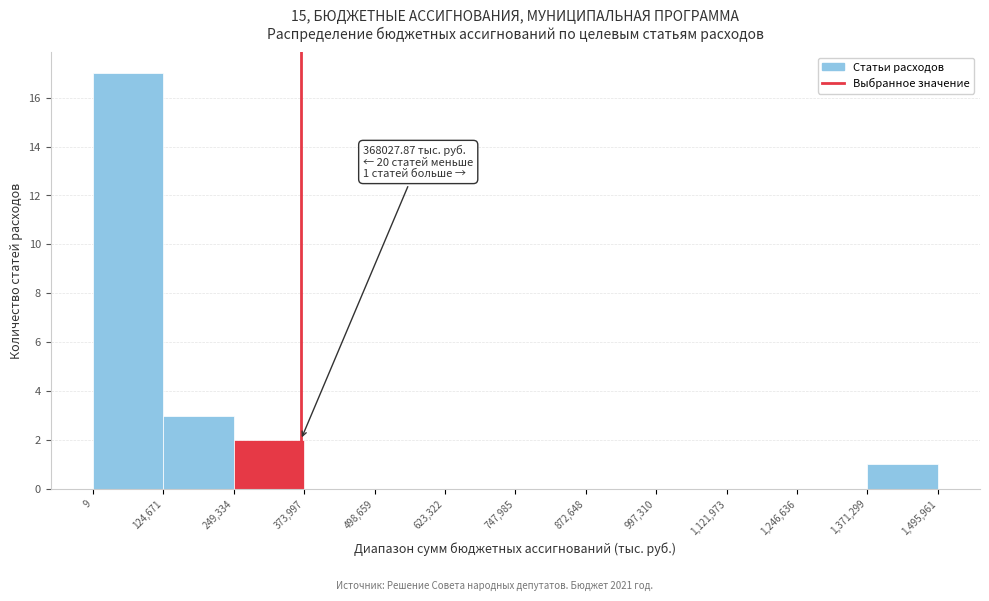

Which range on the x-axis has the tallest bar?

9 to 124,671